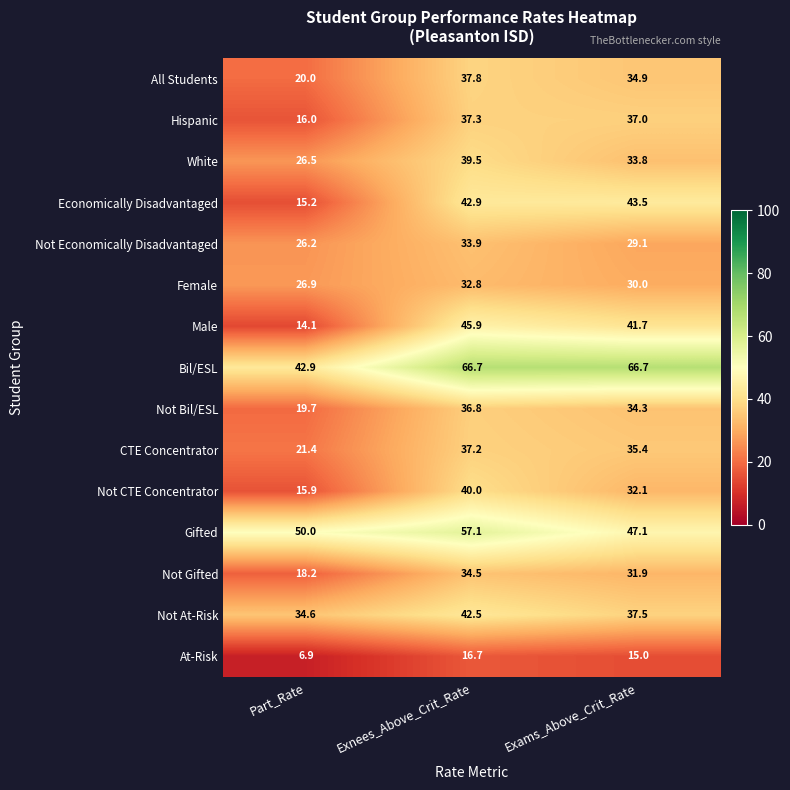

What is the highest value of the Not Economically Disadvantaged series?

33.9